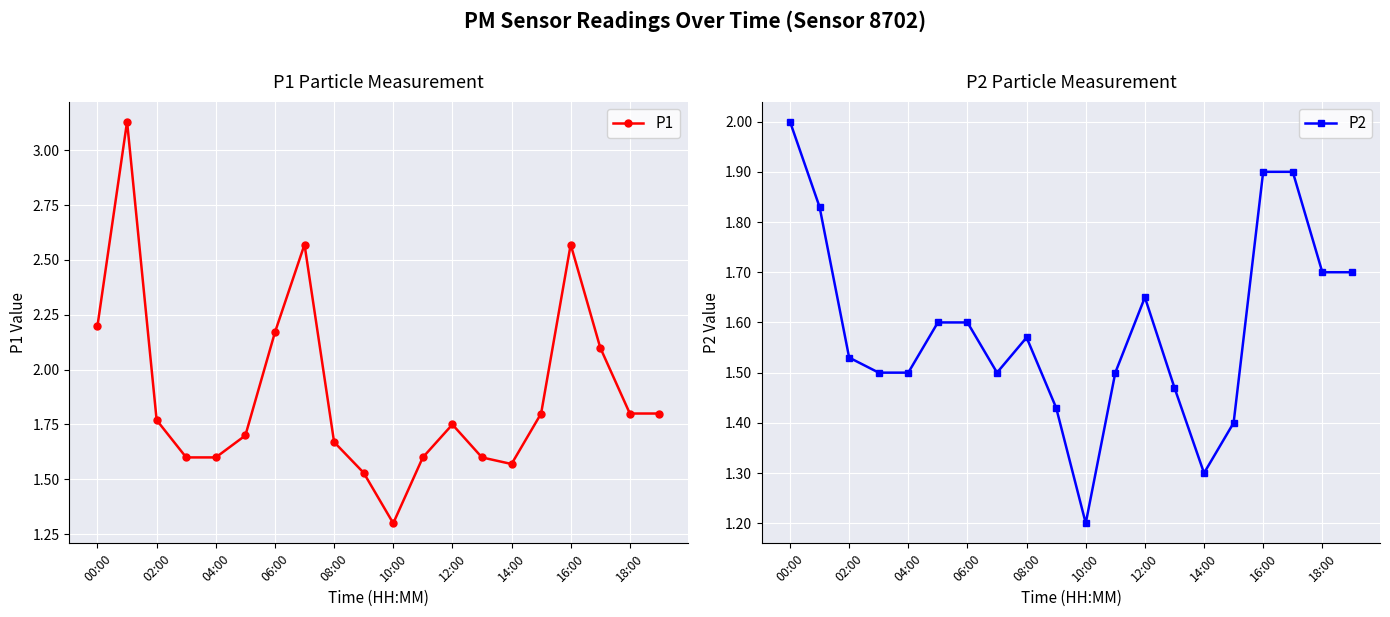

True or false: P1 has more than 0 points higher than both neighbors.

True